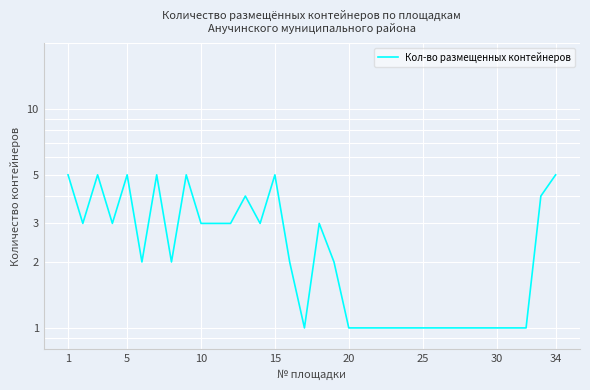

Reading left to right, transcribe all the data shown in this chart.

5	3	5	3	5	2	5	2	5	3	3	3	4	3	5	2	1	3	2	1	1	1	1	1	1	1	1	1	1	1	1	1	4	5